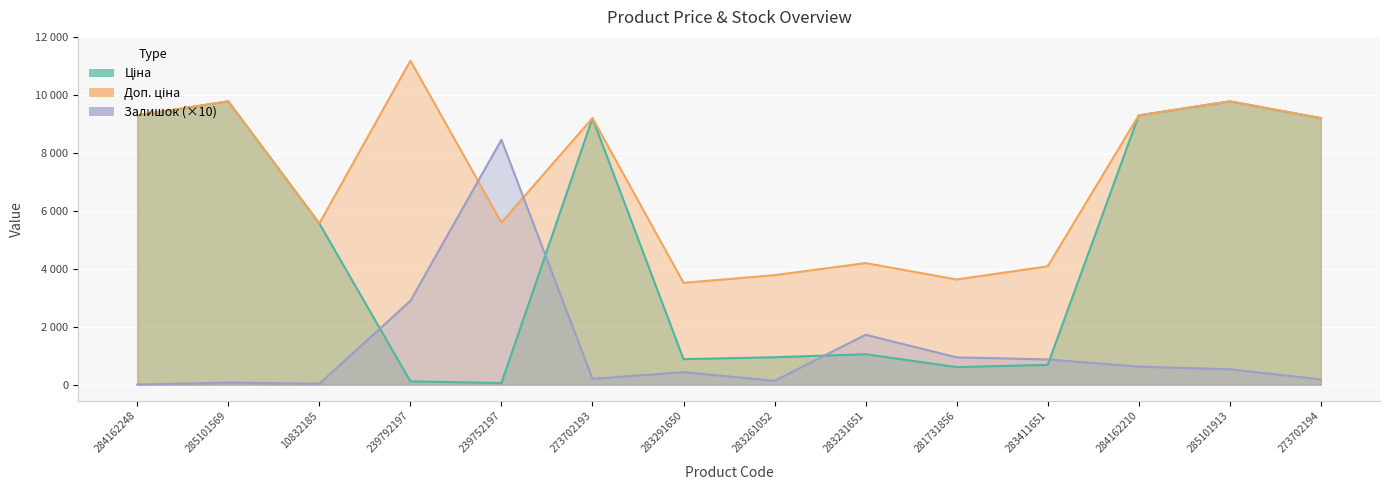

Reading left to right, transcribe all the data shown in this chart.

Ціна: 284162248=9290.5	285101569=9775.5	10832185=5560.3	239792197=111.8	239752197=55.9	273702193=9196.3	283291650=878.0	283261052=944.2	283231651=1048.4	281731856=604.6	283411651=680.4	284162210=9290.5	285101913=9775.5	273702194=9196.3
Доп. ціна: 284162248=9290.5	285101569=9775.5	10832185=5560.3	239792197=11182.0	239752197=5591.0	273702193=9196.3	283291650=3511.9	283261052=3777.0	283231651=4193.5	281731856=3627.9	283411651=4082.3	284162210=9290.5	285101913=9775.5	273702194=9196.3
Залишок: 284162248=0.0	285101569=70.0	10832185=30.0	239792197=2890.0	239752197=8450.0	273702193=200.0	283291650=430.0	283261052=130.0	283231651=1720.0	281731856=940.0	283411651=870.0	284162210=620.0	285101913=530.0	273702194=180.0